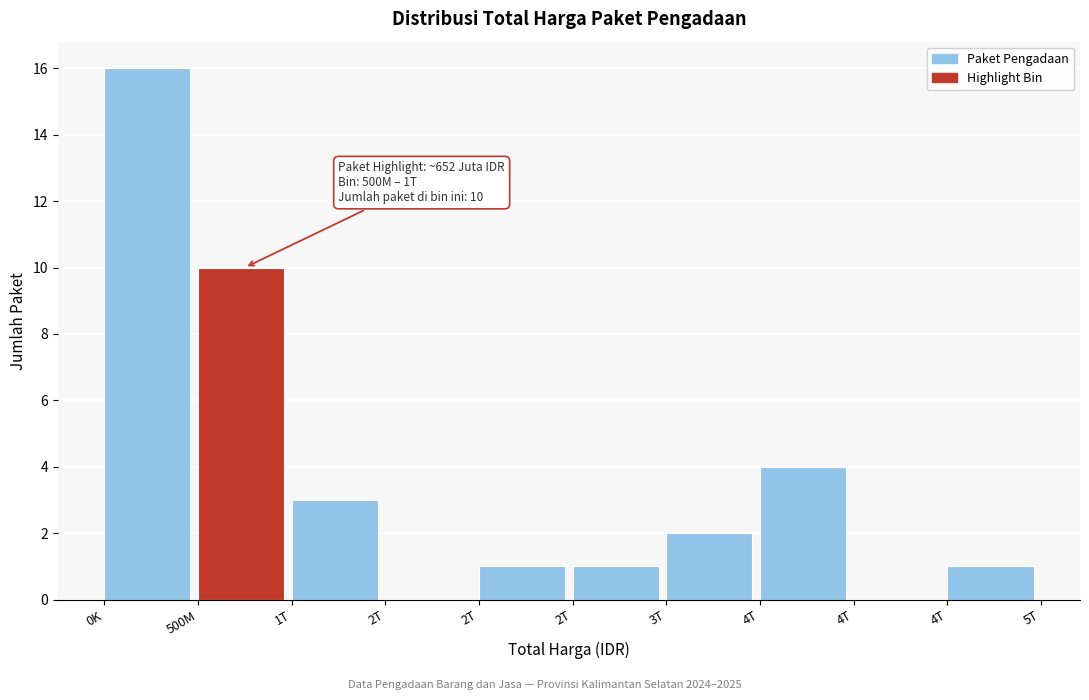

Are the bars horizontal?

No